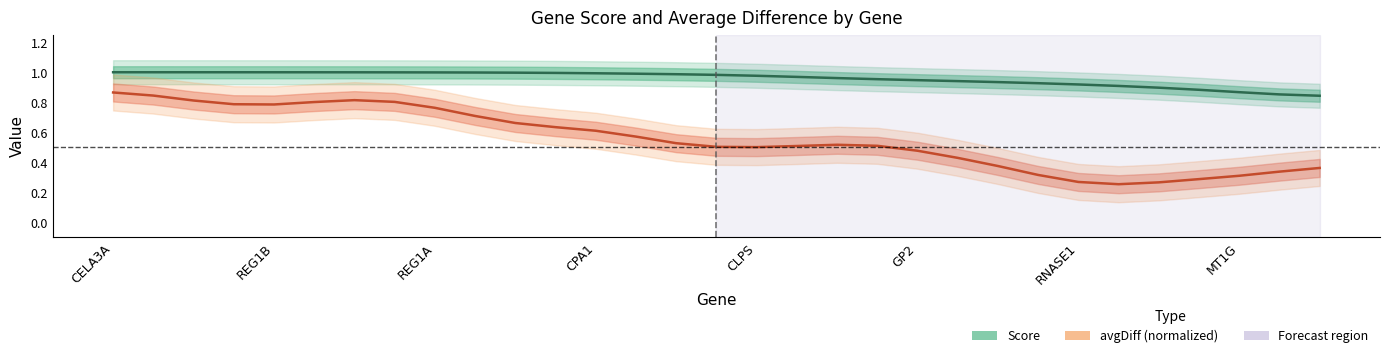

Count the avgDiff (normalized) values in the range 0 to 1.

31